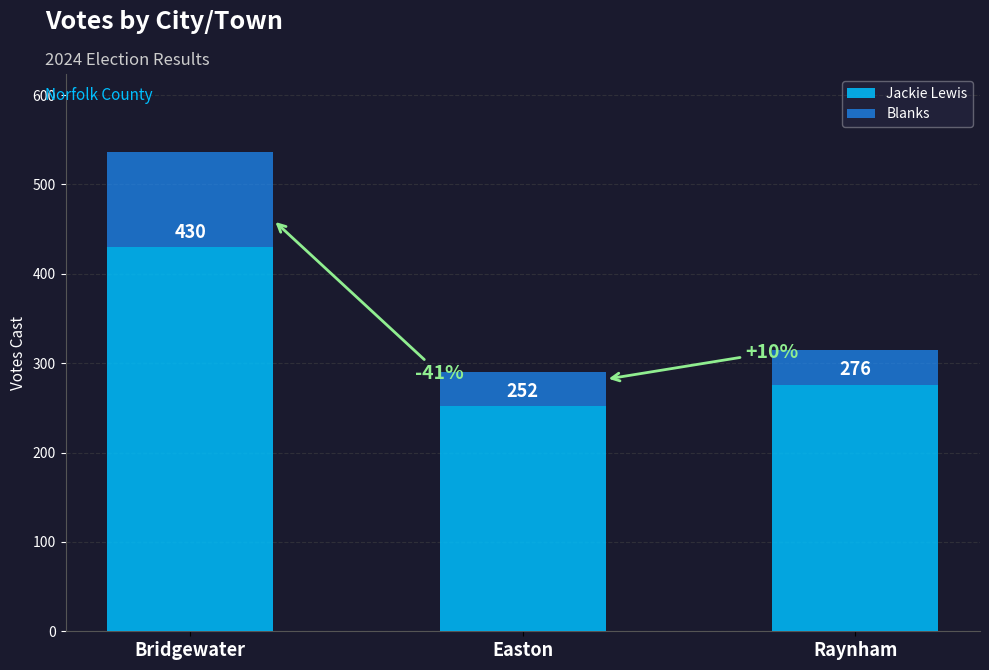

Are the bars grouped side by side (vs. stacked)?

No